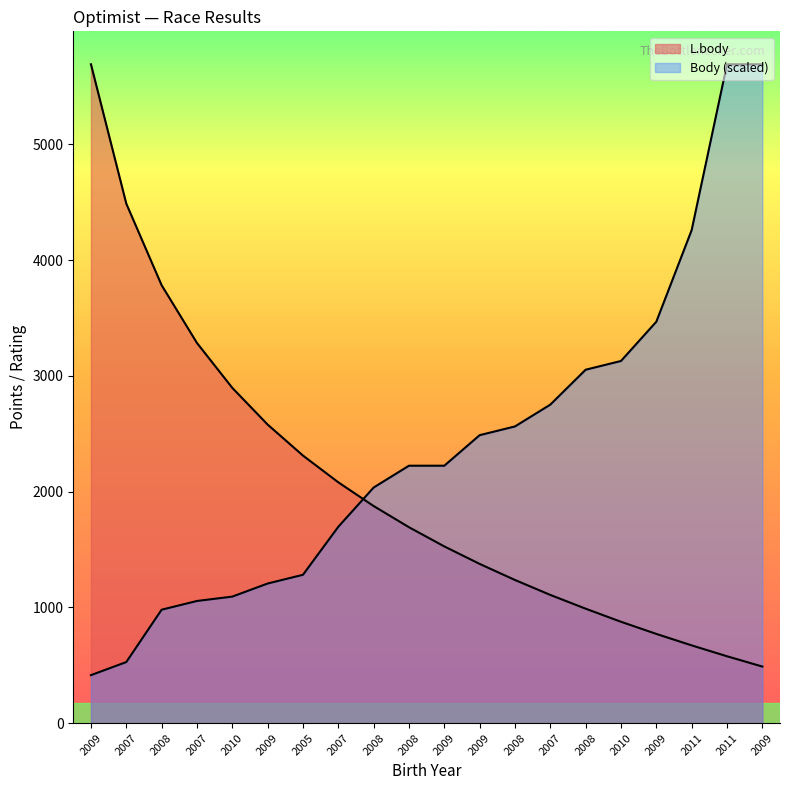

Where does the Body series first go above 2224?

2008